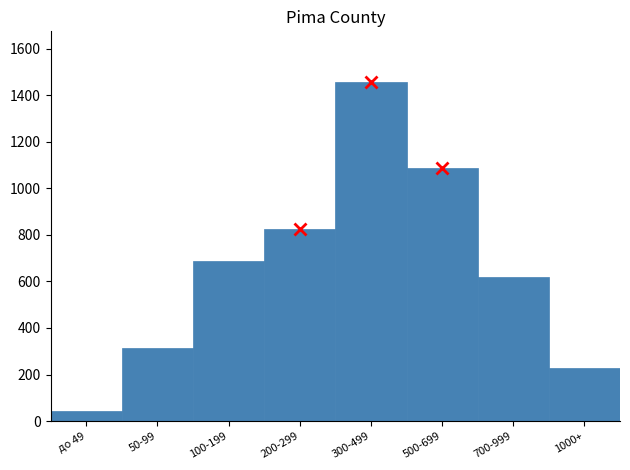

Reading left to right, transcribe all the data shown in this chart.

до 49=45	50-99=312	100-199=687	200-299=823	300-499=1456	500-699=1089	700-999=621	1000+=226